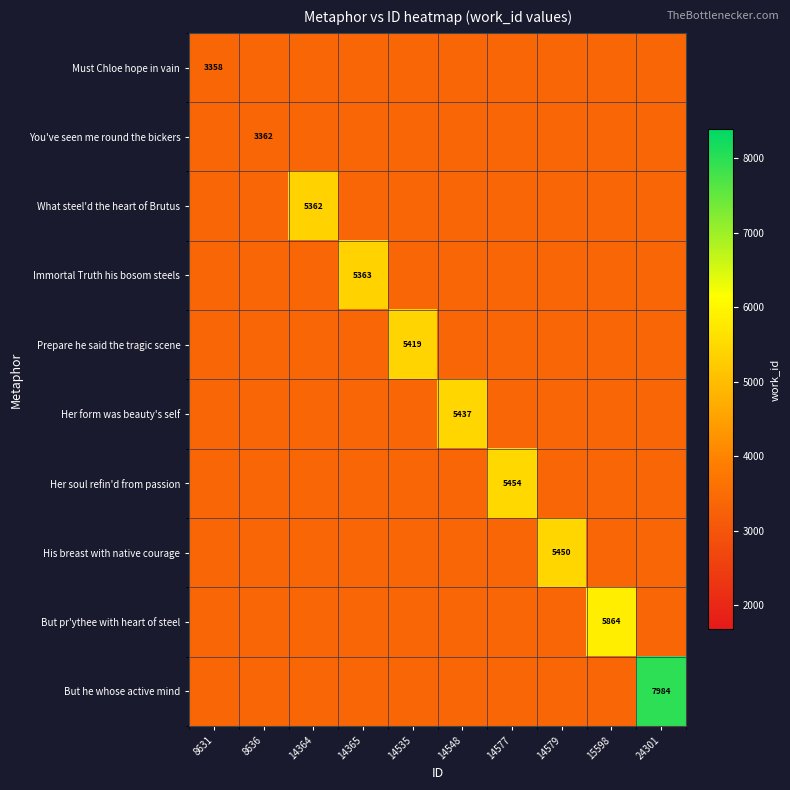

How many values in the But he whose active mind series exceed 3358?

1